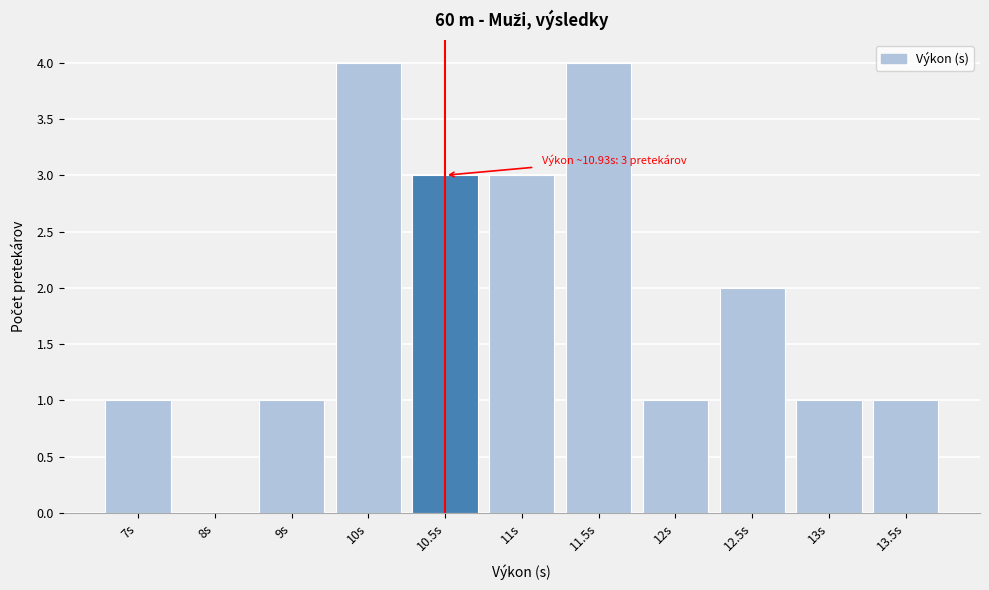

Reading left to right, what are all the values shown in this chart?

7s=1	8s=0	9s=1	10s=4	10.5s=3	11s=3	11.5s=4	12s=1	12.5s=2	13s=1	13.5s=1